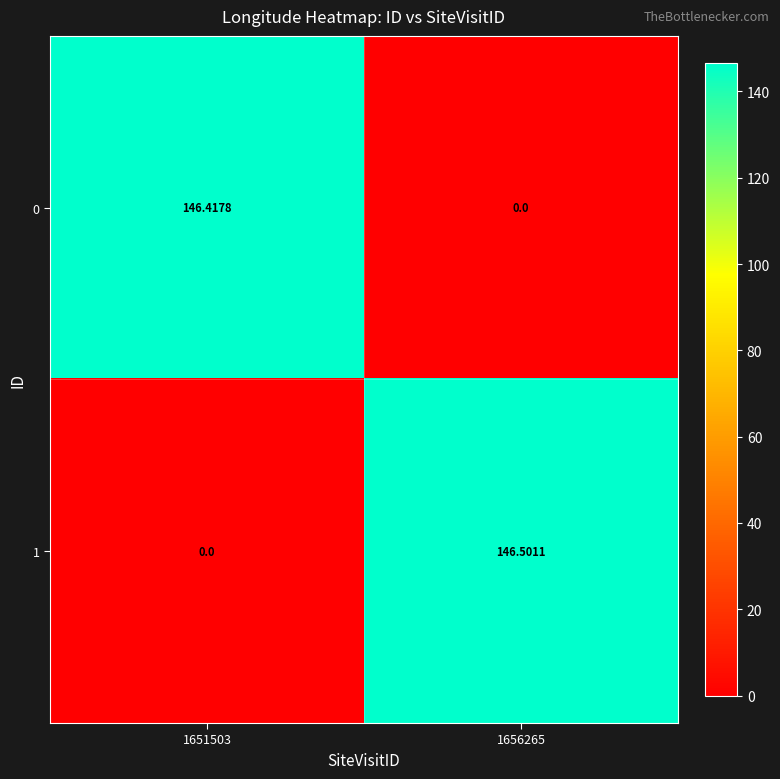

Is the value of 0 at 1656265 greater than the value of 1 at 1656265?

No